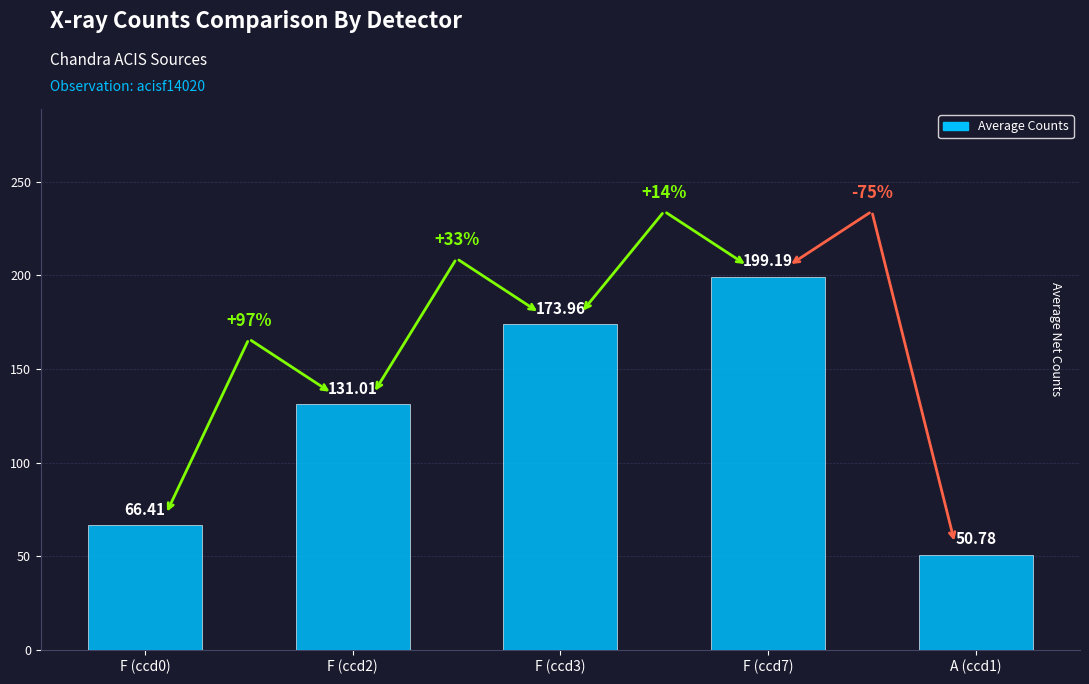

Which has a higher value, F (ccd0) or F (ccd3)?

F (ccd3)